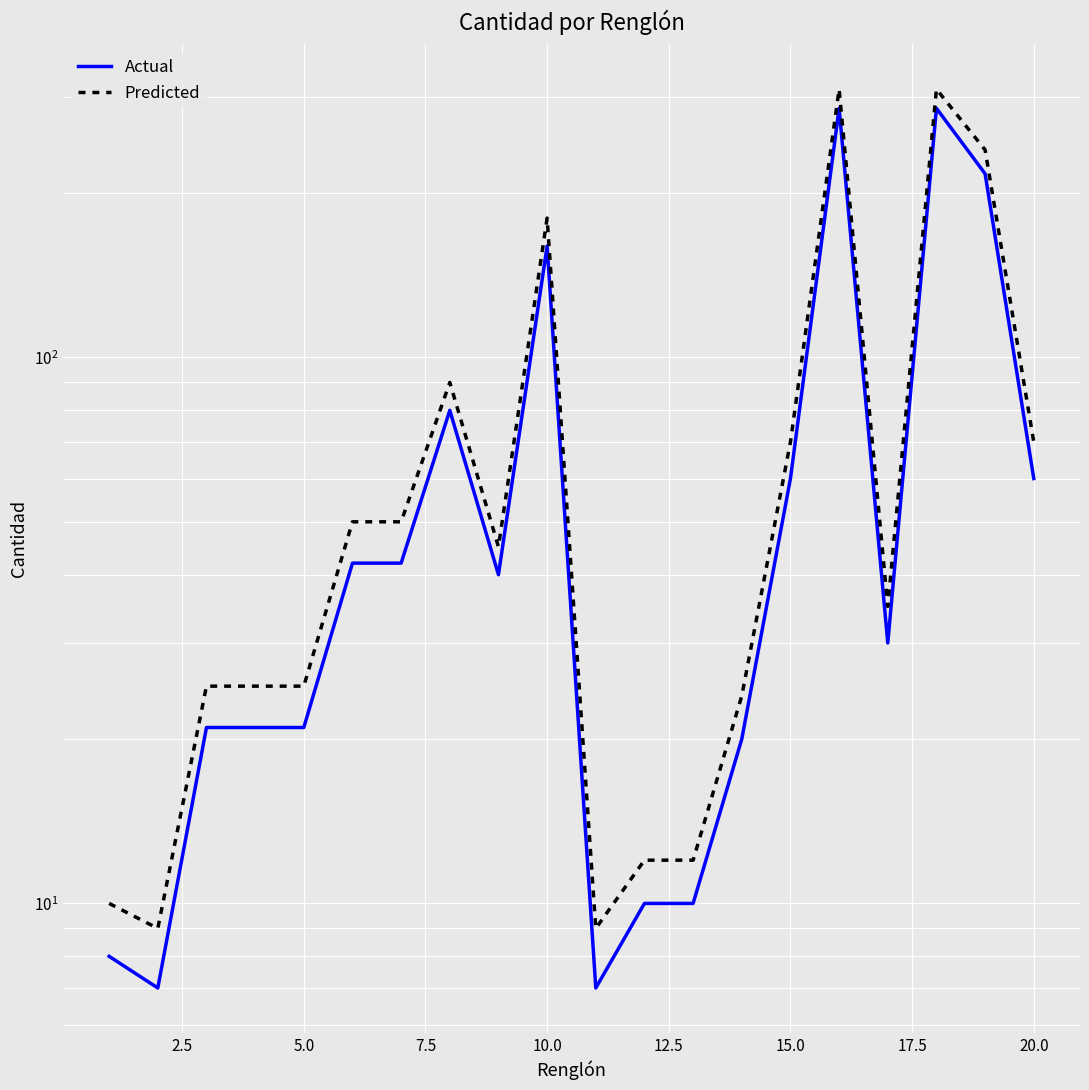

How many categories are shown in the chart?

20